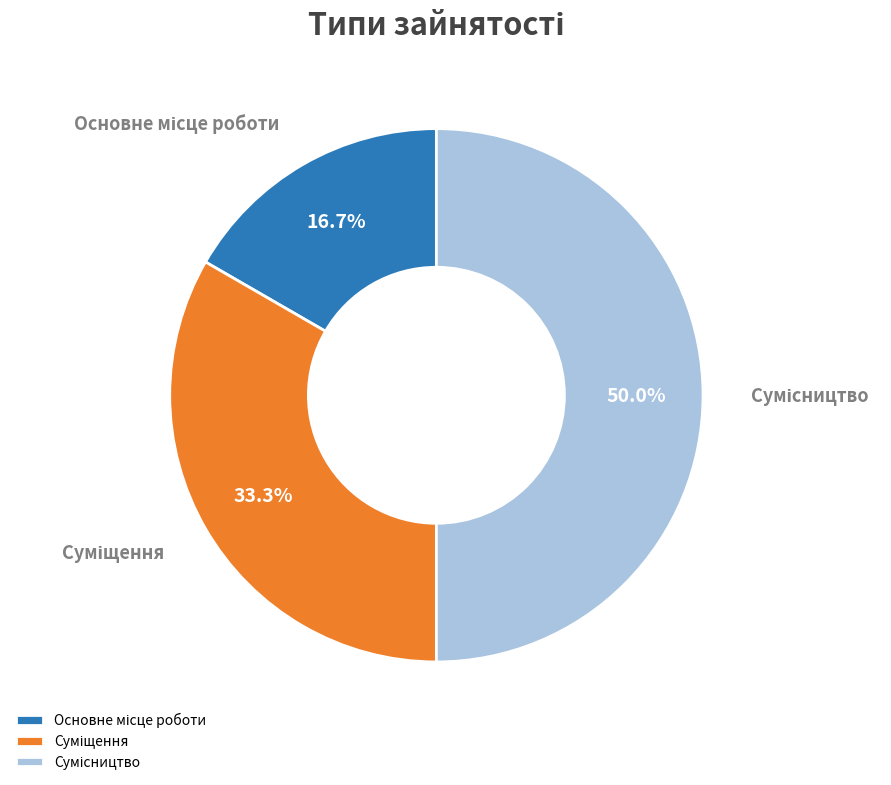

Which slice is the largest?

Сумісництво